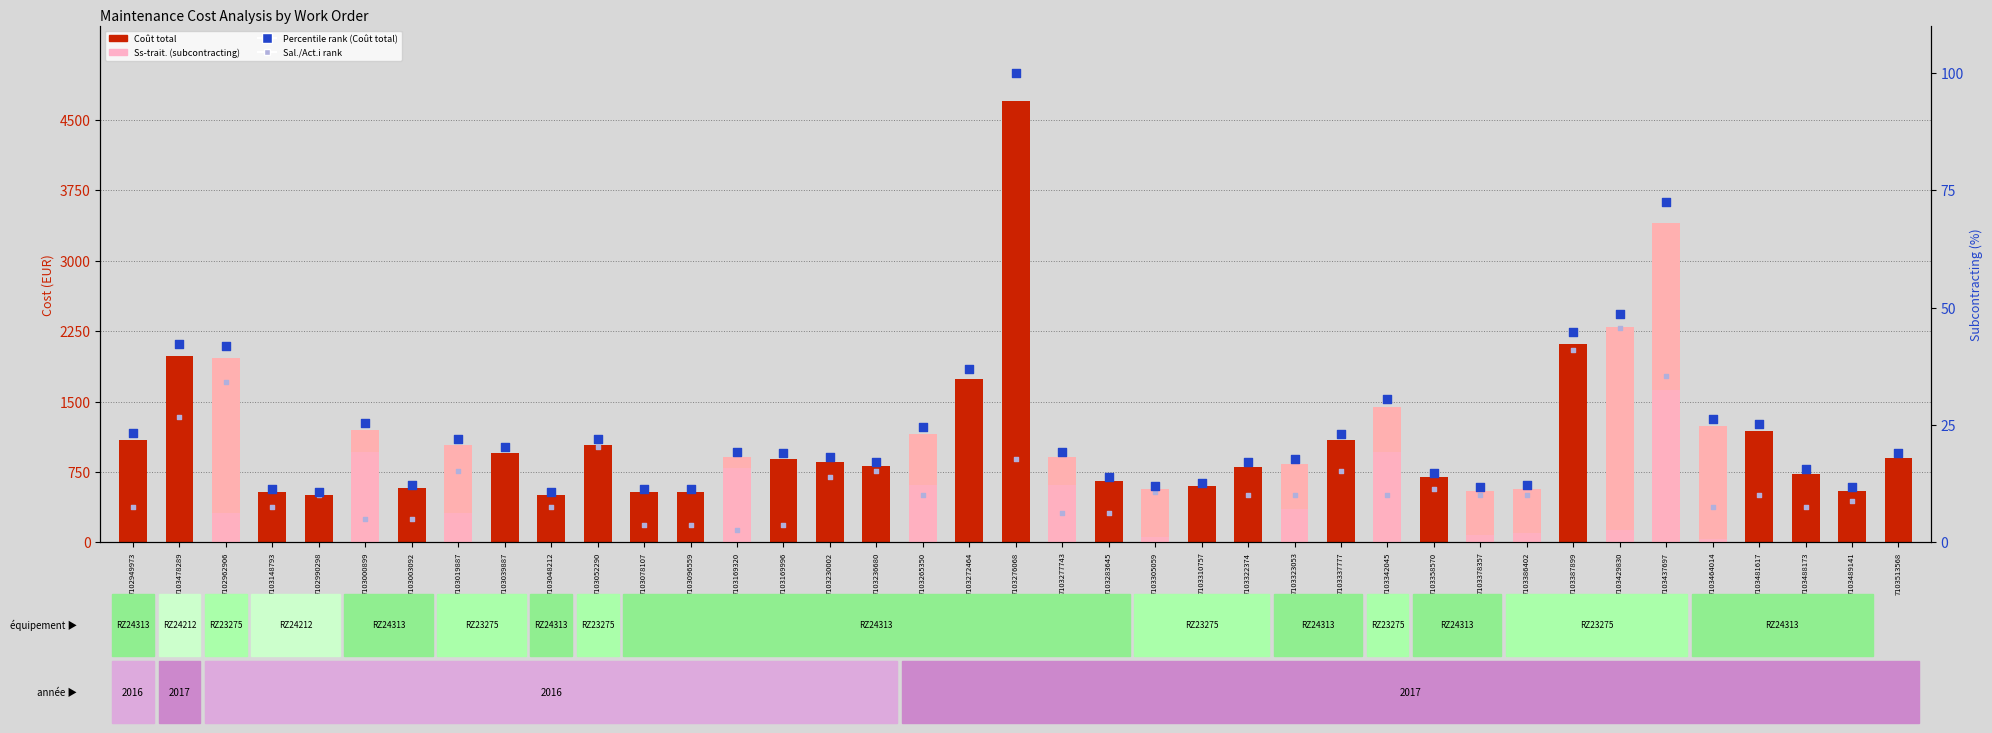

Is the value of Coût total at 7103323053 greater than the value of Ss-trait. at 7103386402?

Yes